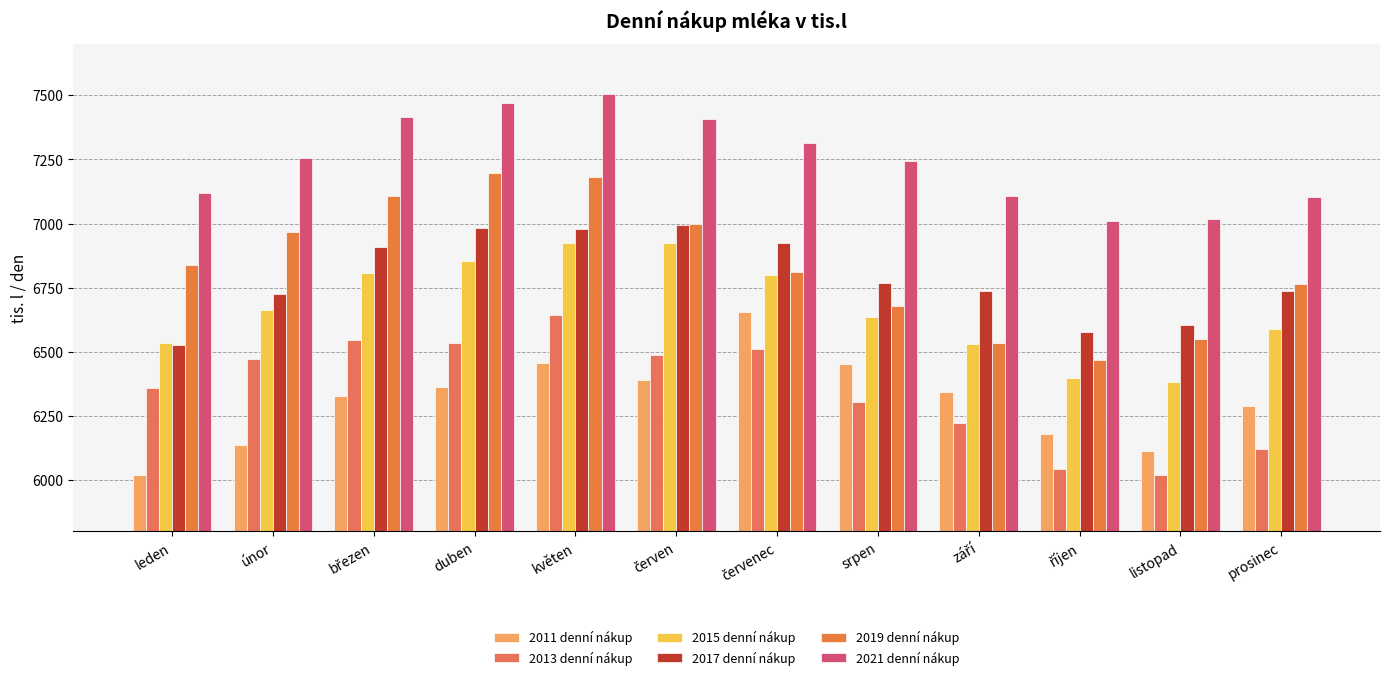

What is the sum of all 2015 denní nákup values?

80043.0